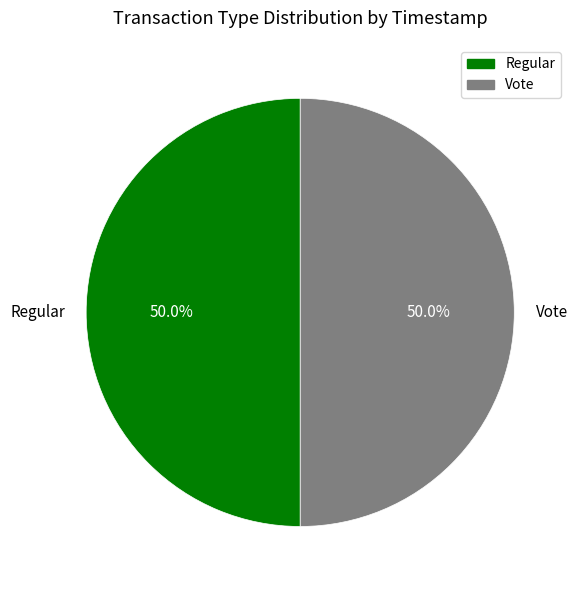

What percentage do Regular and Vote together represent?

100.0%